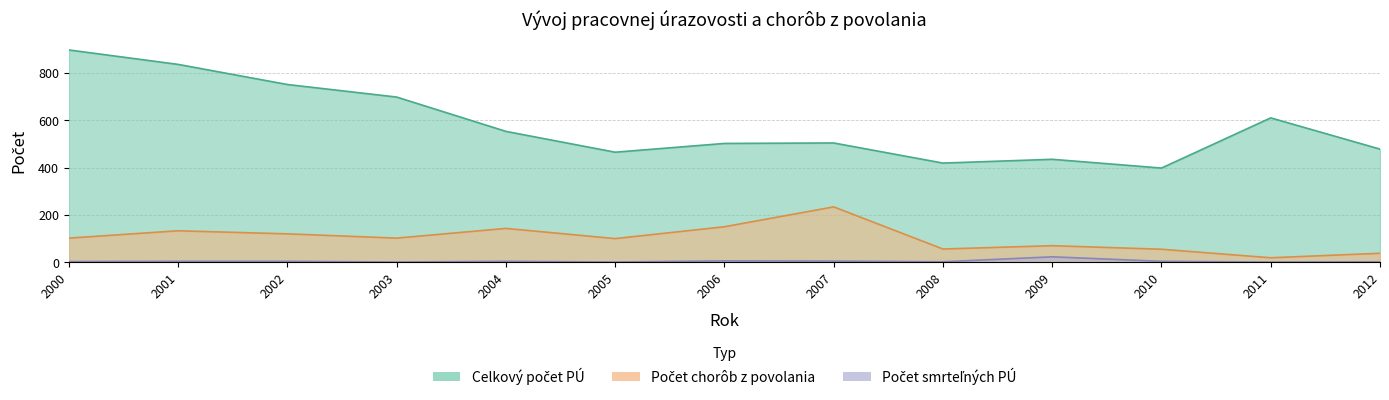

Which category has the highest value in the Celkový počet pracovných úrazov (PÚ) series?

2000